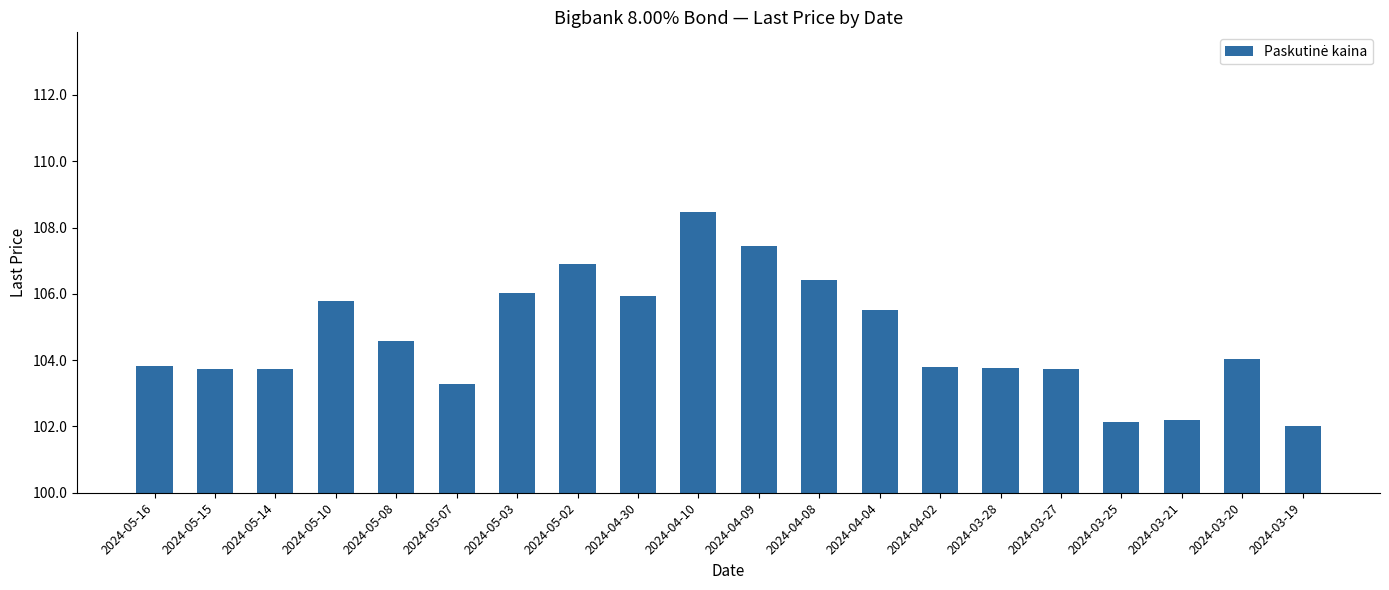

The value at 2024-03-25 is 102.1. True or false?

True